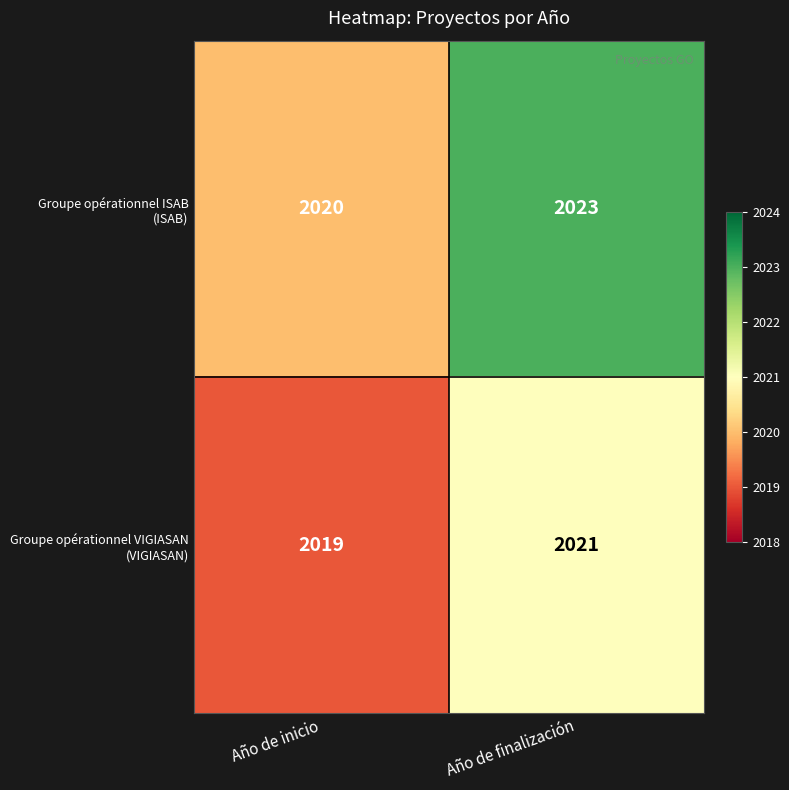

Count the number of data series in this chart.

2